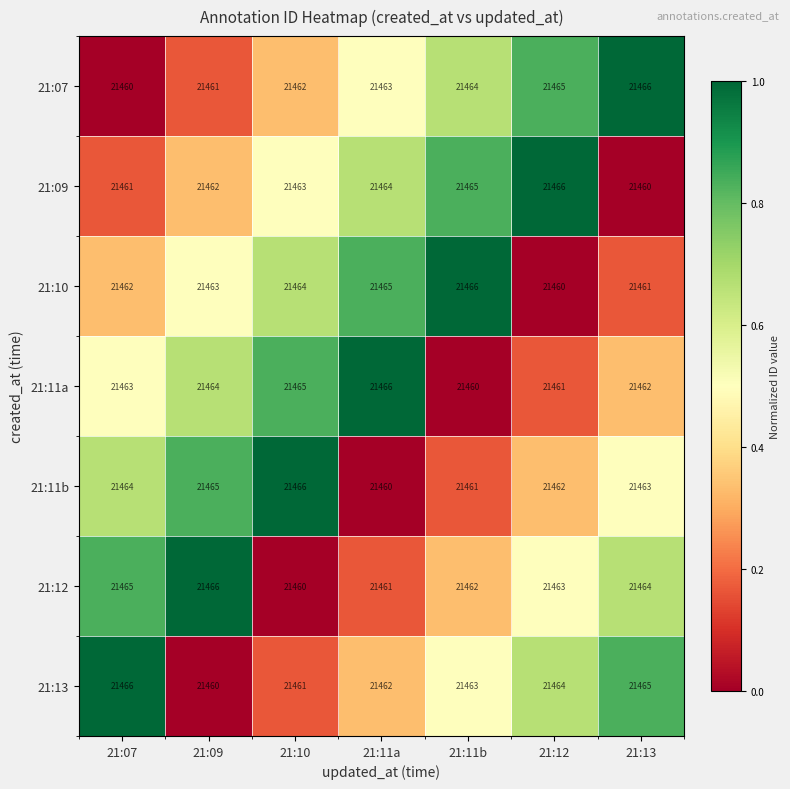

What is the total value across all series at 21:11a?

150241